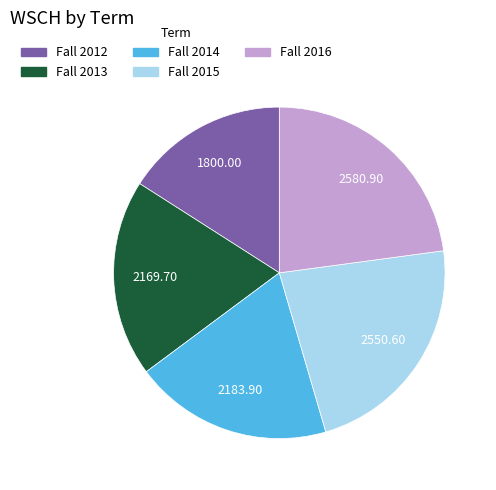

Between Fall 2013 and Fall 2016, which is larger?

Fall 2016